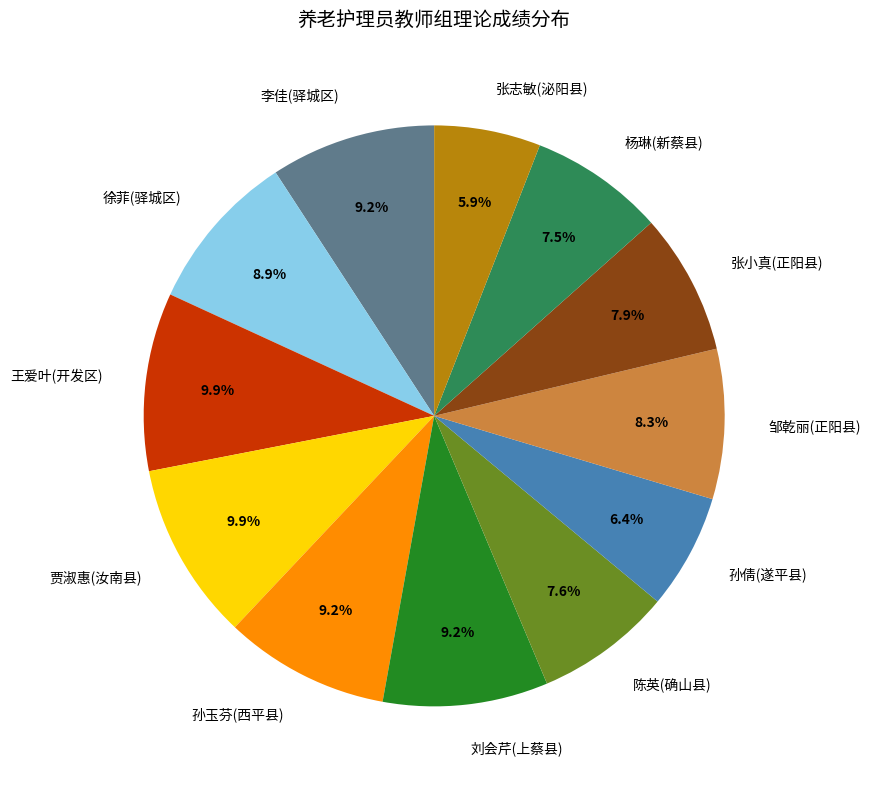

What percentage do 张小真(正阳县) and 王爱叶(开发区) together represent?

17.8%